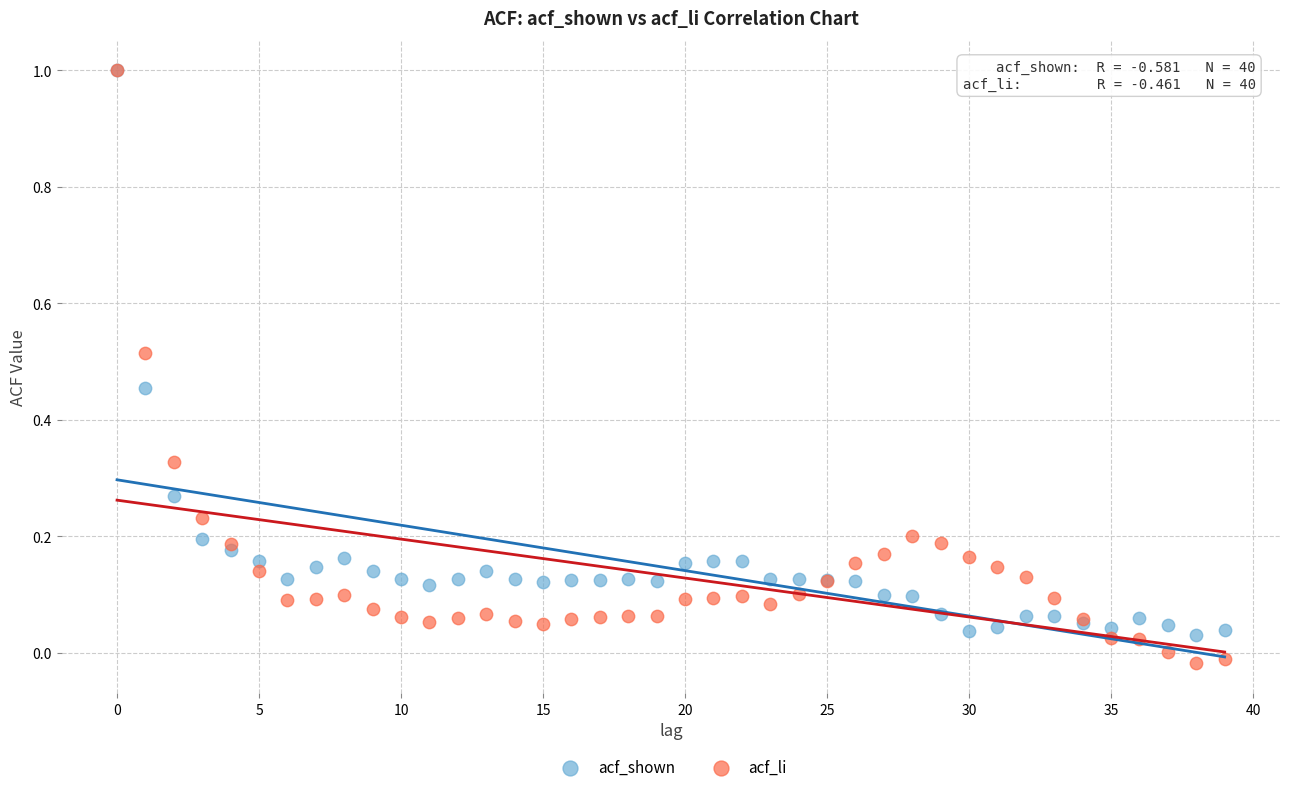

What are all the series names shown in the legend?

acf_shown, acf_li